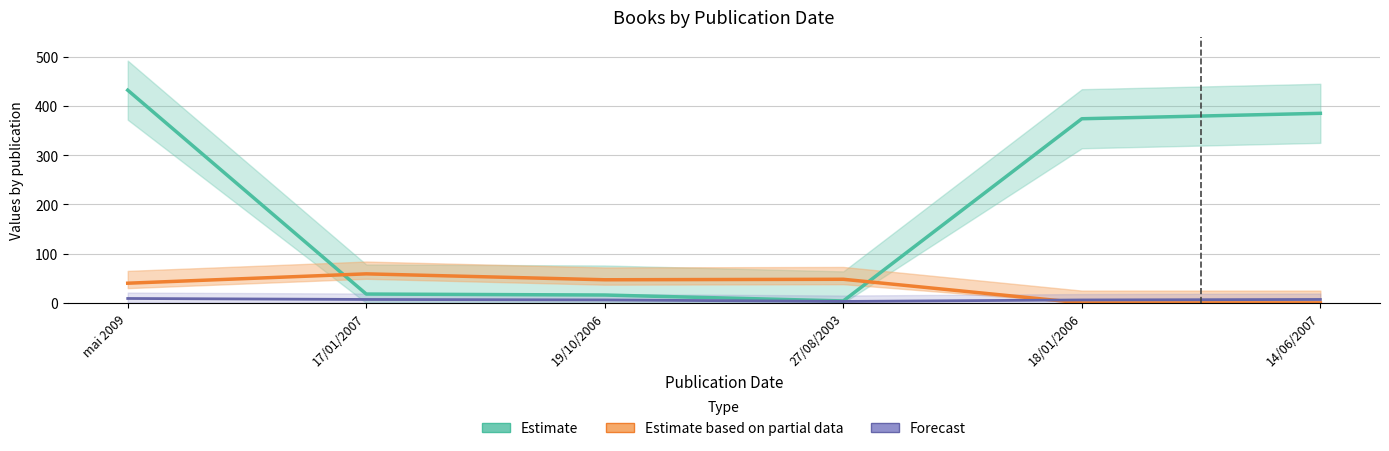

Reading left to right, list all the values displayed in this chart.

Estimate: mai 2009=432	17/01/2007=18	19/10/2006=16	27/08/2003=4	18/01/2006=374	14/06/2007=385
Estimate based on partial data: mai 2009=40	17/01/2007=59	19/10/2006=47	27/08/2003=48	18/01/2006=0	14/06/2007=0
Forecast: mai 2009=9	17/01/2007=7	19/10/2006=6	27/08/2003=3	18/01/2006=6	14/06/2007=7